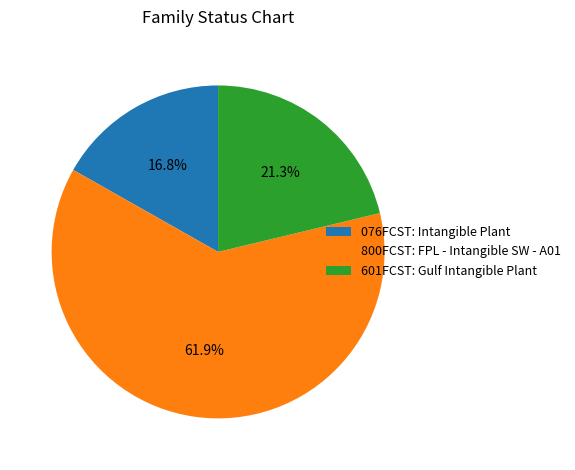

Is it true that 800FCST: FPL - Intangible SW - A01 is 49% of the pie?

False